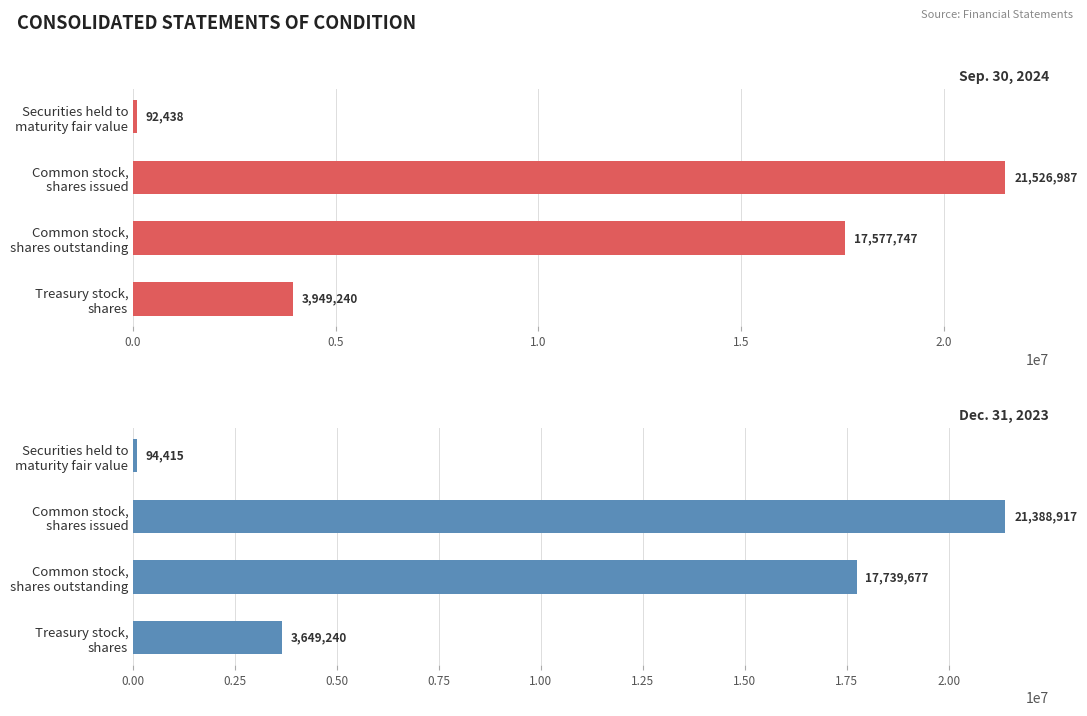

Reading left to right, what are all the values shown in this chart?

Sep. 30, 2024: 92438	21526987	17577747	3949240
Dec. 31, 2023: 94415	21388917	17739677	3649240